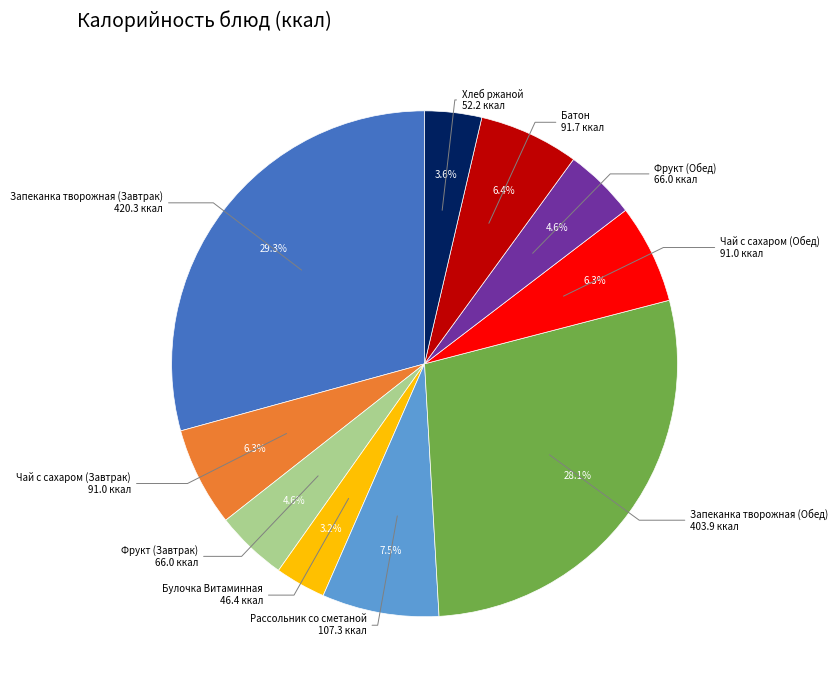

Is there a majority slice in this chart?

No